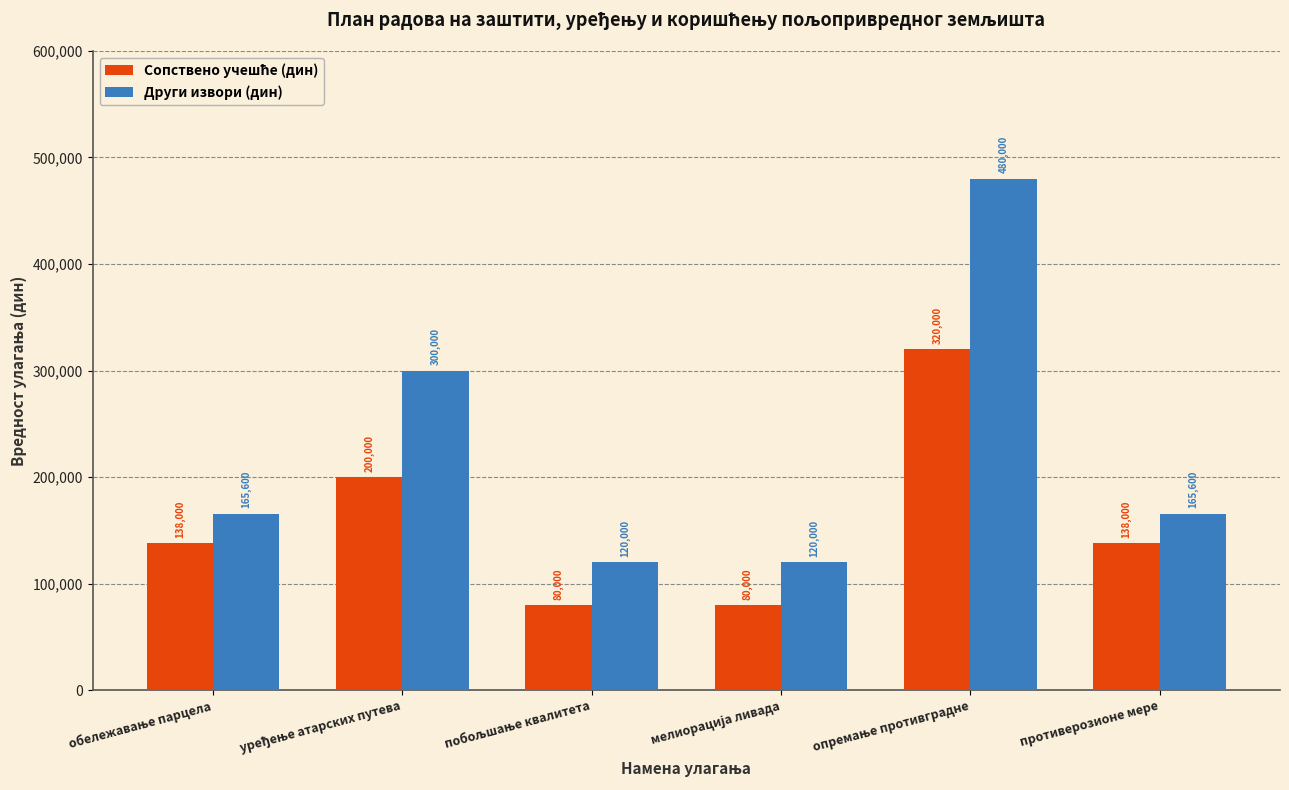

What is the difference between the second highest and minimum values in the Други извори (дин) series?

180000